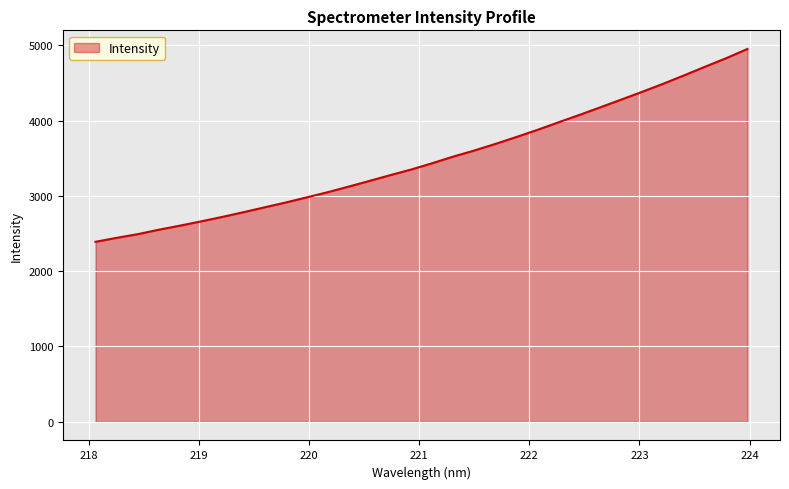

What is the minimum value shown in the chart?

2389.5